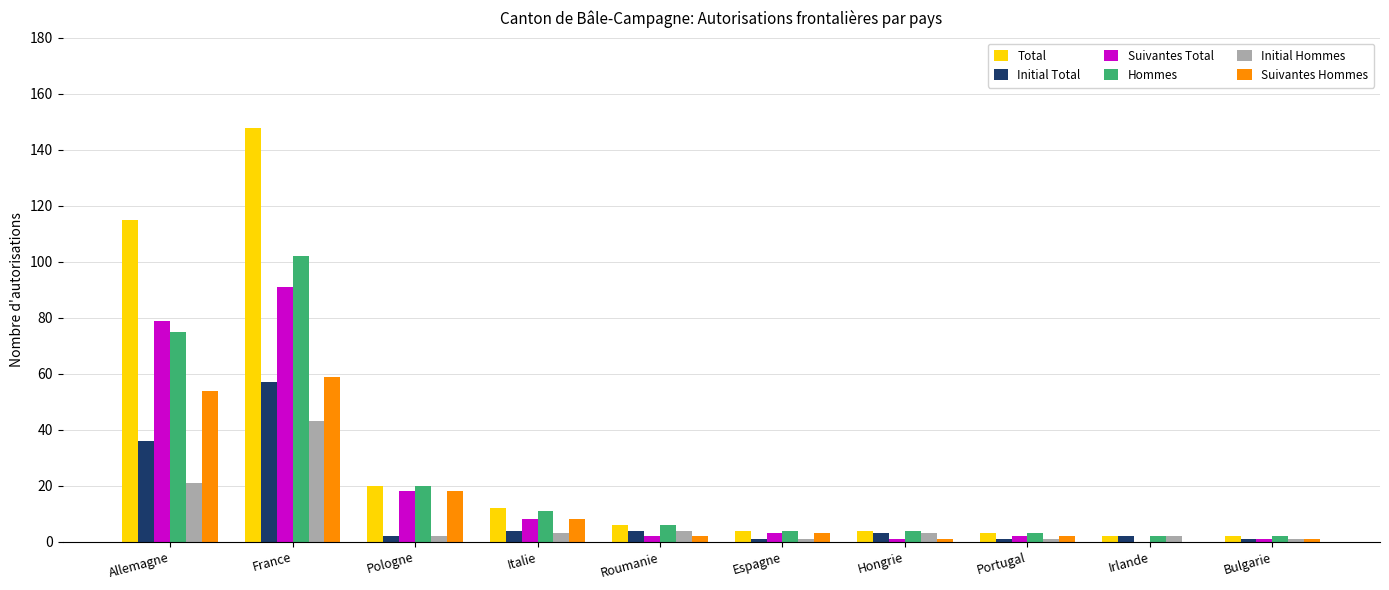

What is the greatest value displayed?

148